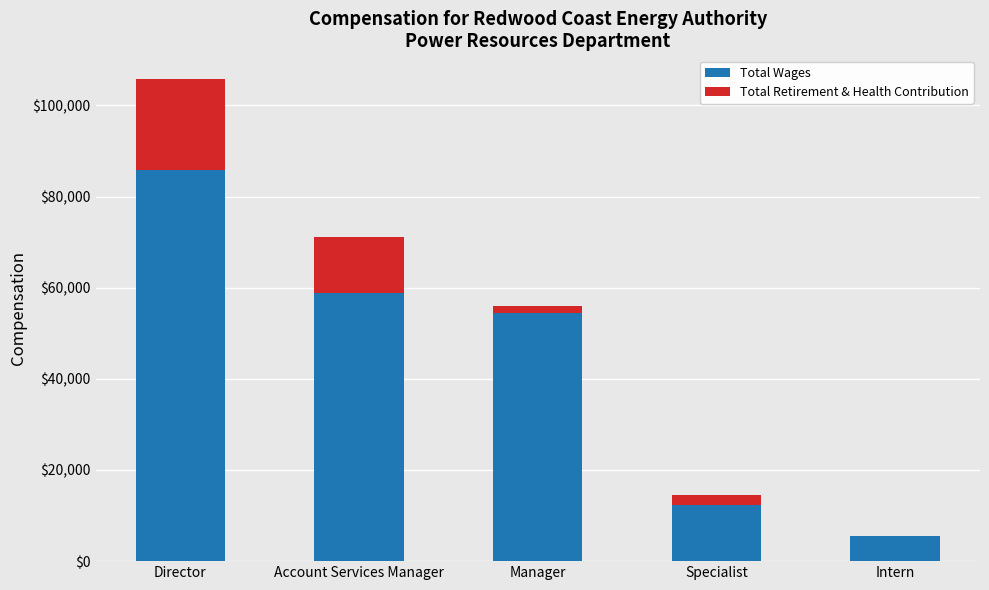

What is the sum of all Total Wages values?

217023